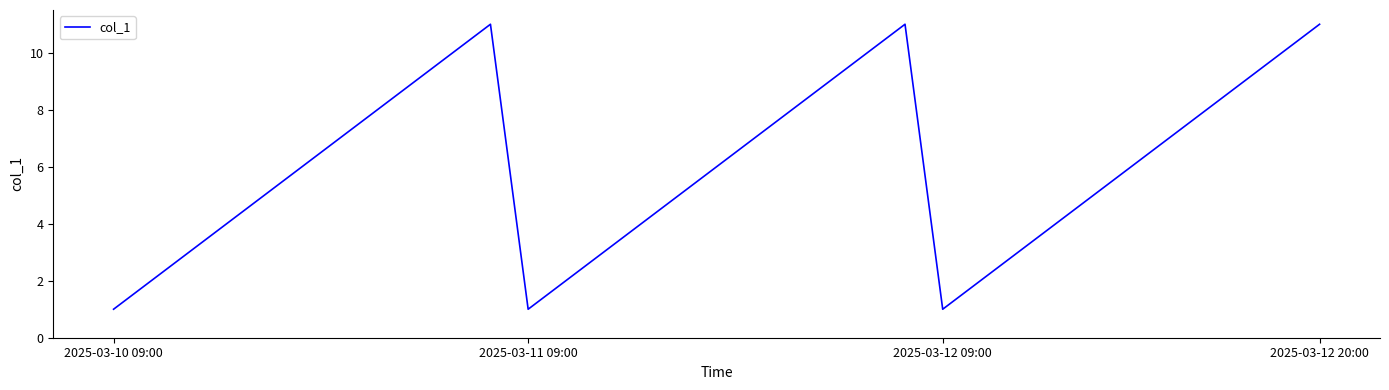

What is the maximum value shown in the chart?

11